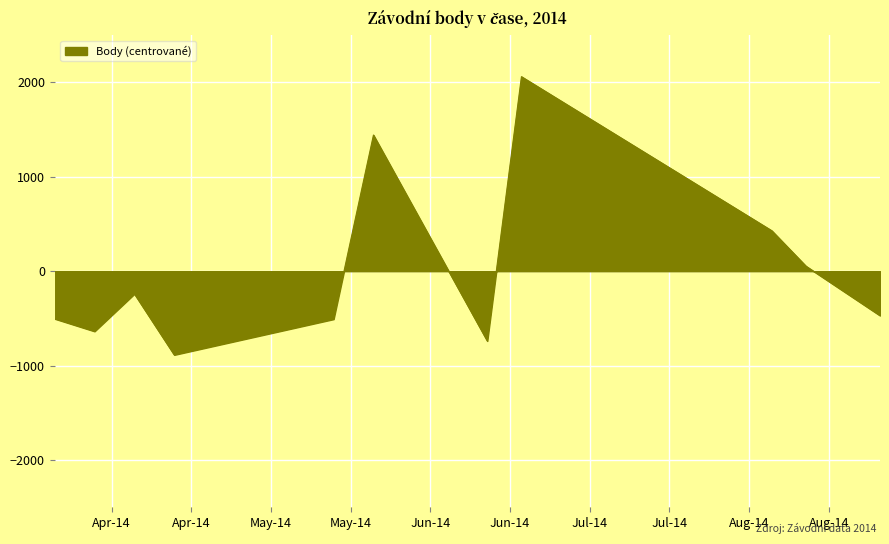

What is the difference between the maximum and minimum values?

2946.0